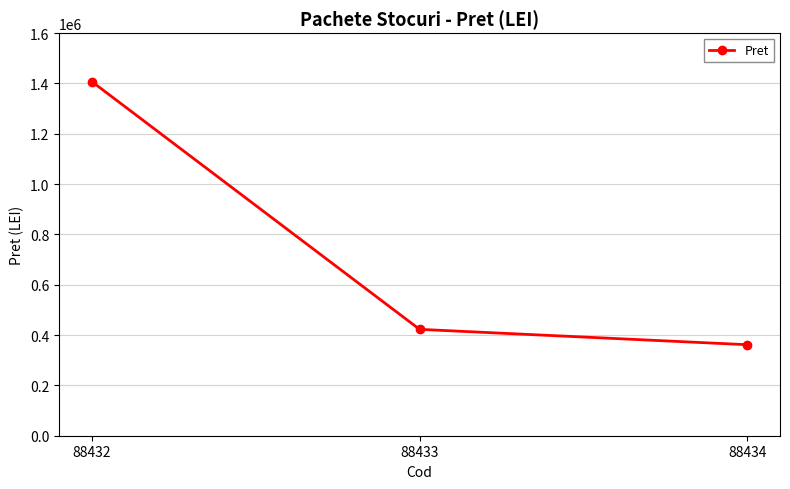

Reading left to right, list all the values displayed in this chart.

88432=1407079.8	88433=422783.1	88434=361703.7